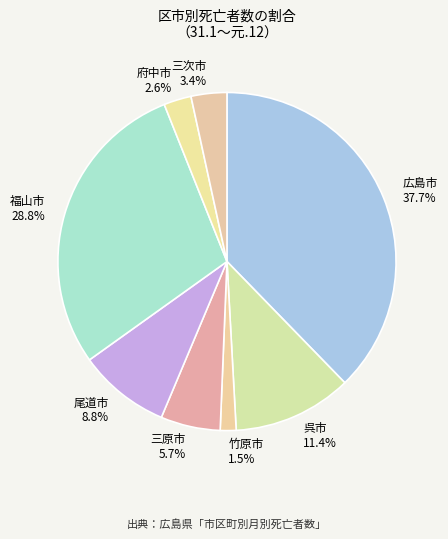

How many slices are in this pie chart?

8